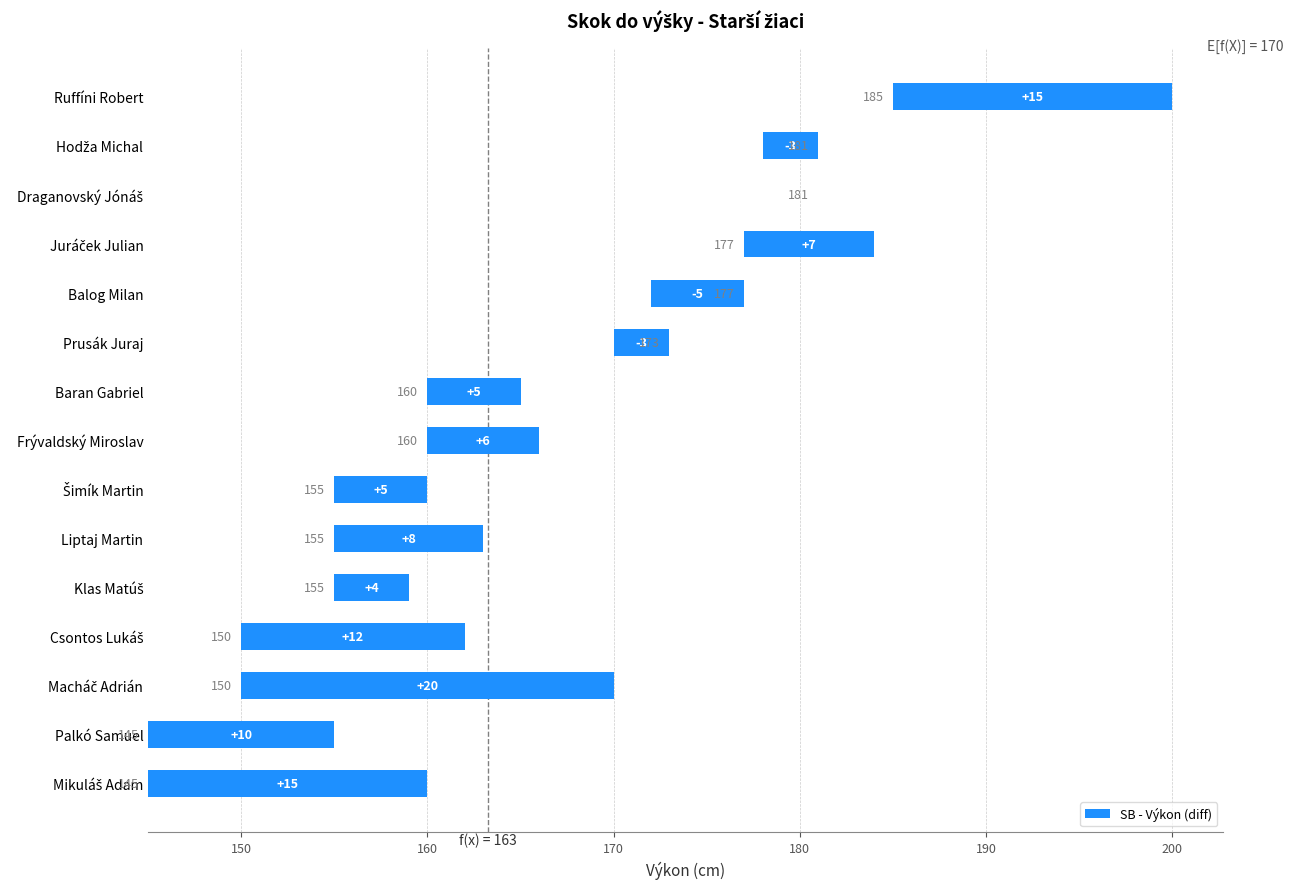

True or false: the data shows -1 at Hodža Michal.

False